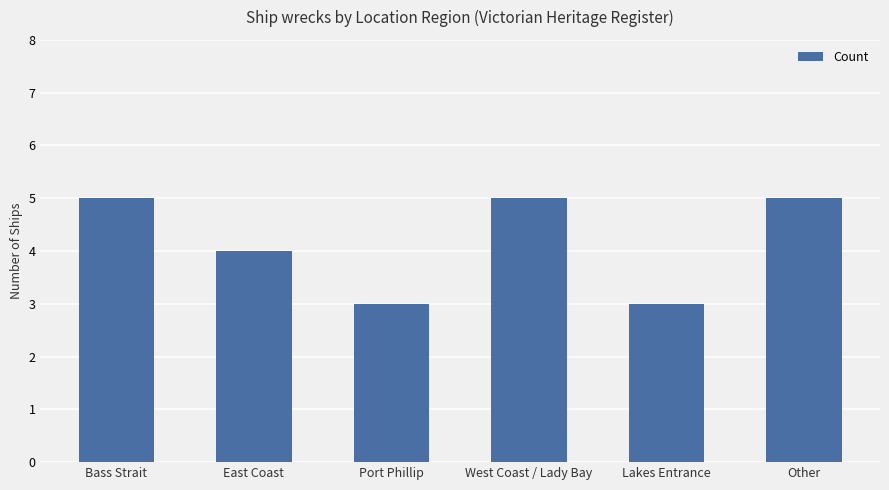

Reading left to right, what are all the values shown in this chart?

Bass Strait=5	East Coast=4	Port Phillip=3	West Coast / Lady Bay=5	Lakes Entrance=3	Other=5